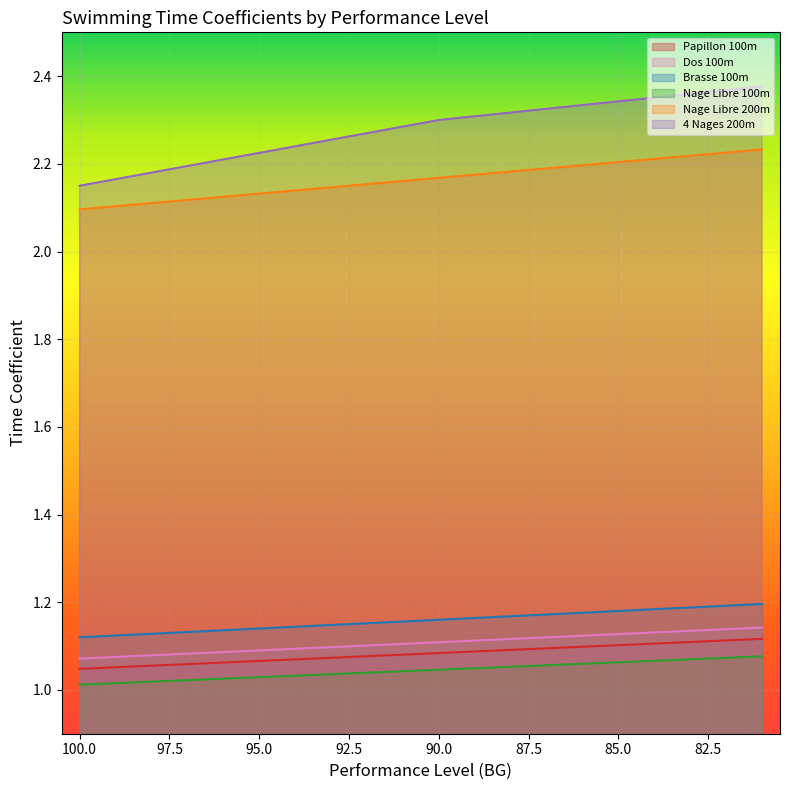

True or false: Brasse 100m and Papillon 100m cross at least once.

False